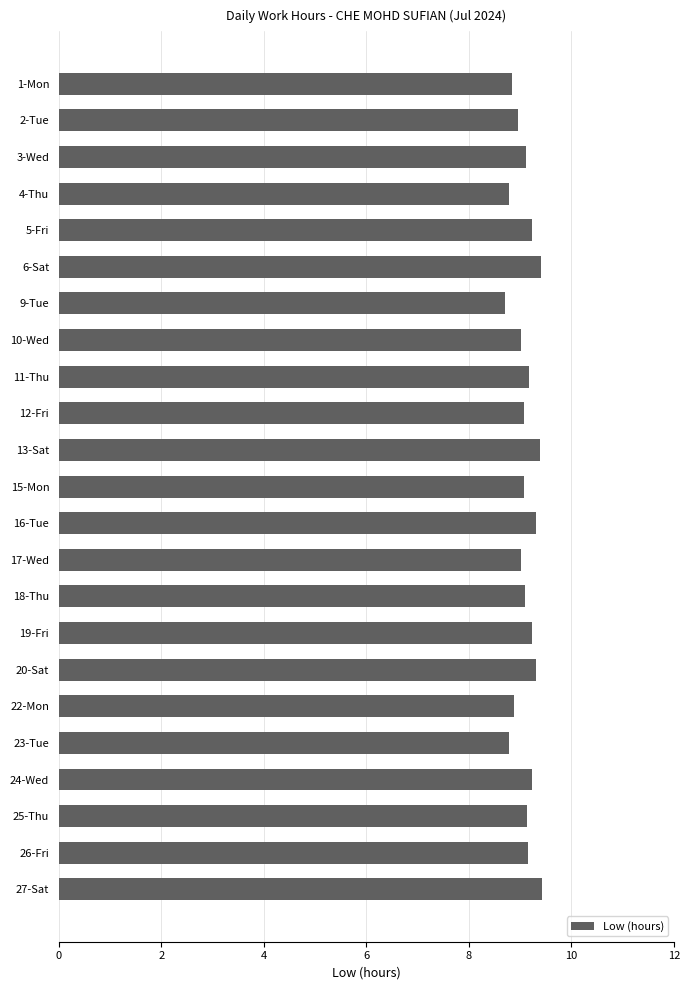

What is the minimum value shown in the chart?

8.7